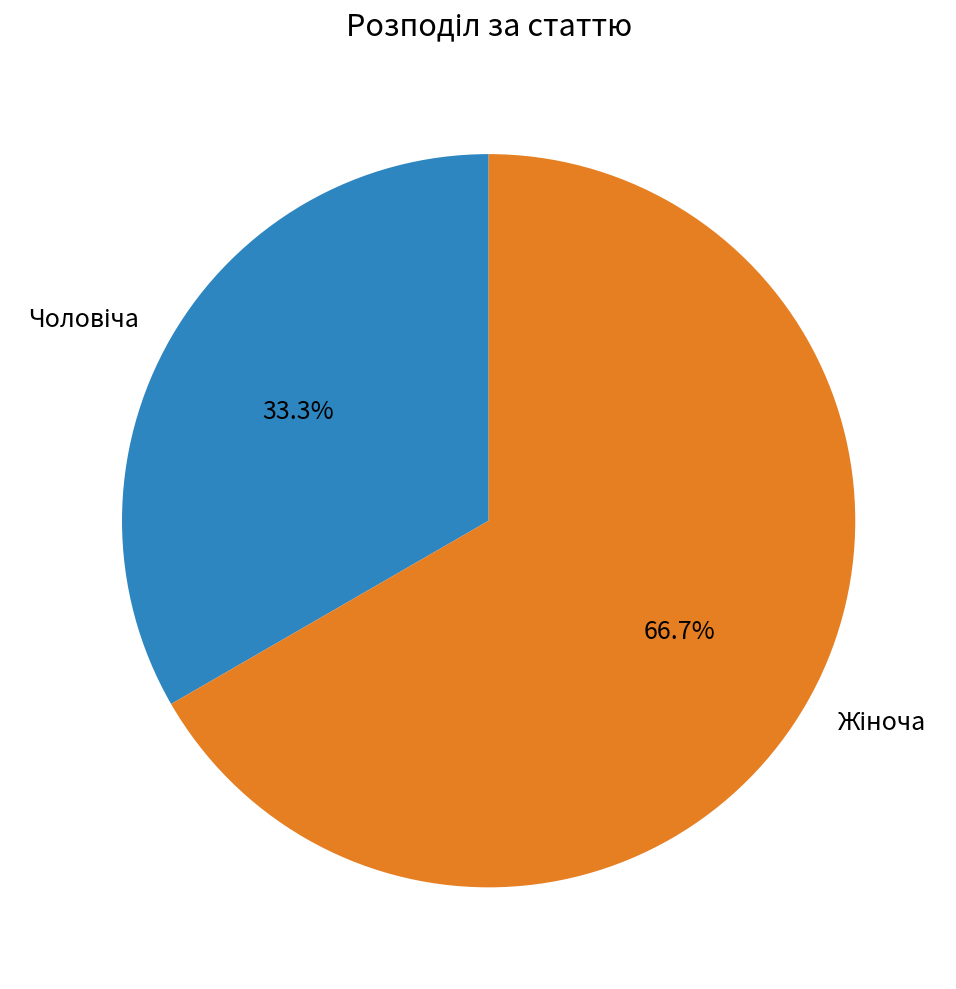

Is there any slice that represents more than half of the pie?

Yes